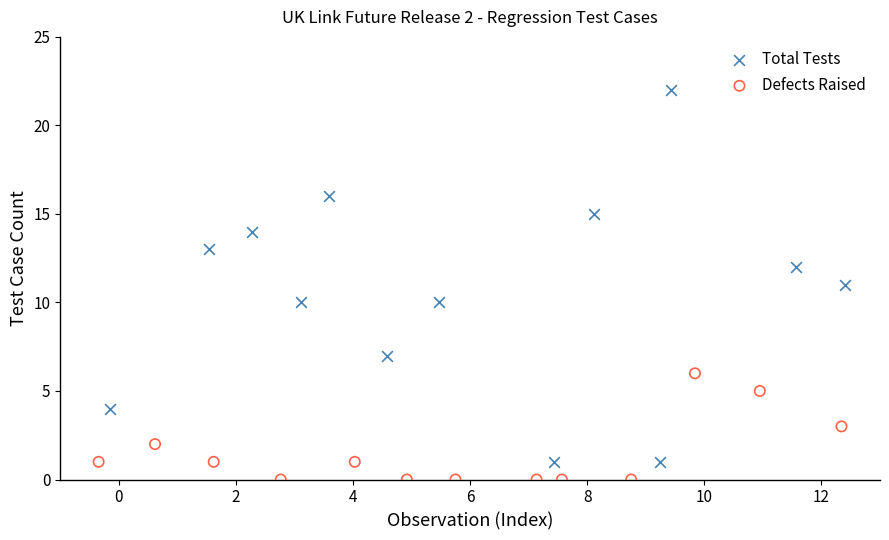

Which series contains the highest Y value?

Total Tests